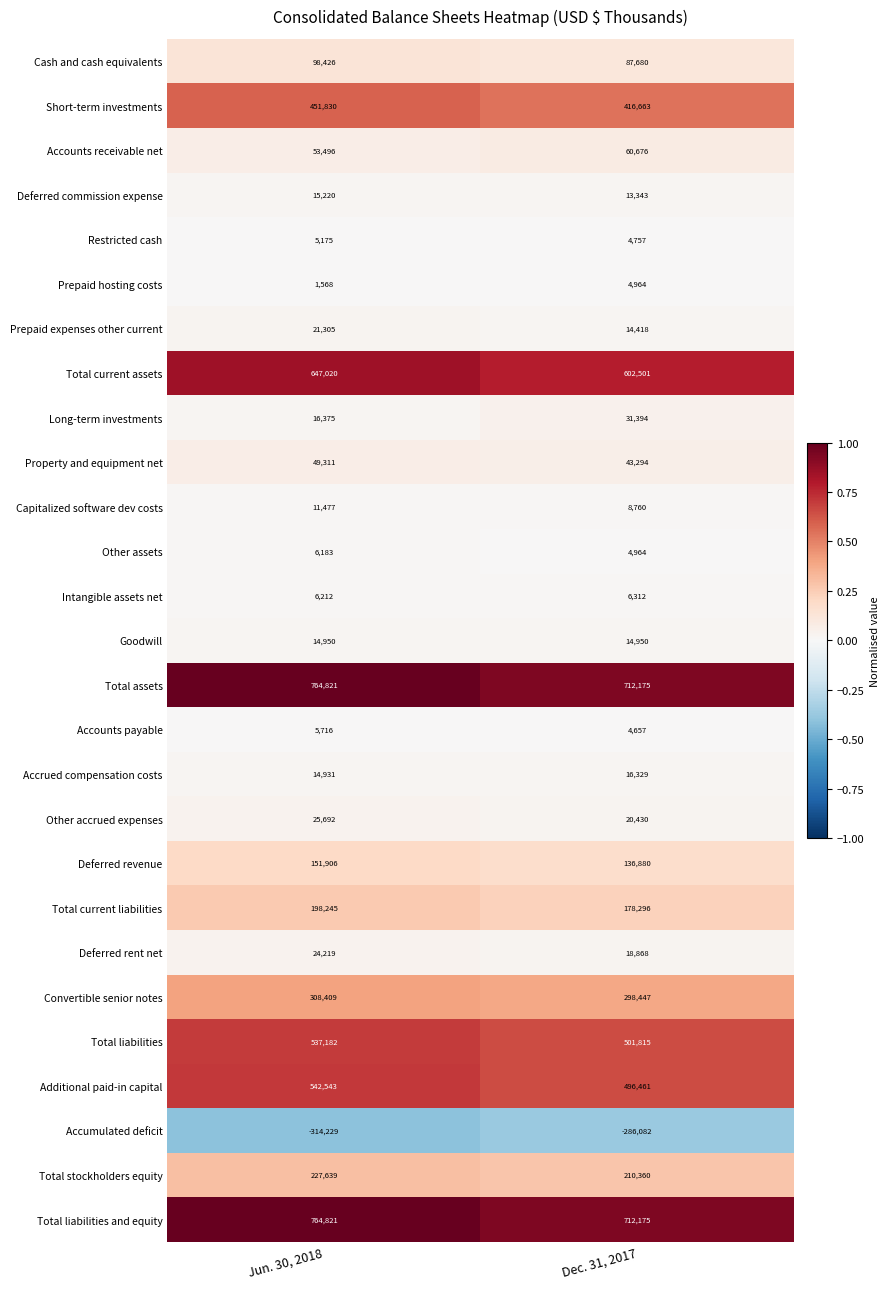

Which label corresponds to the smallest value in the chart?

Jun. 30, 2018